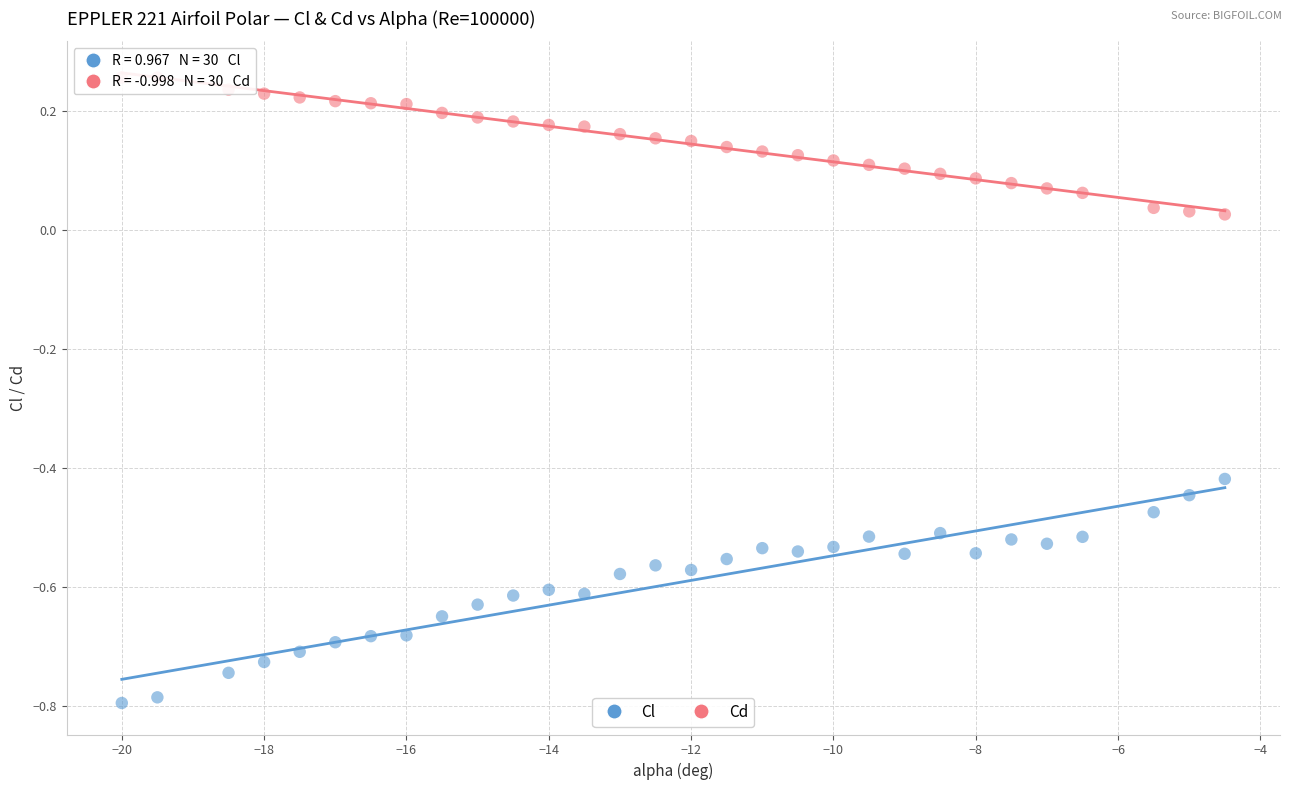

Which series reaches the minimum Y coordinate?

Cl